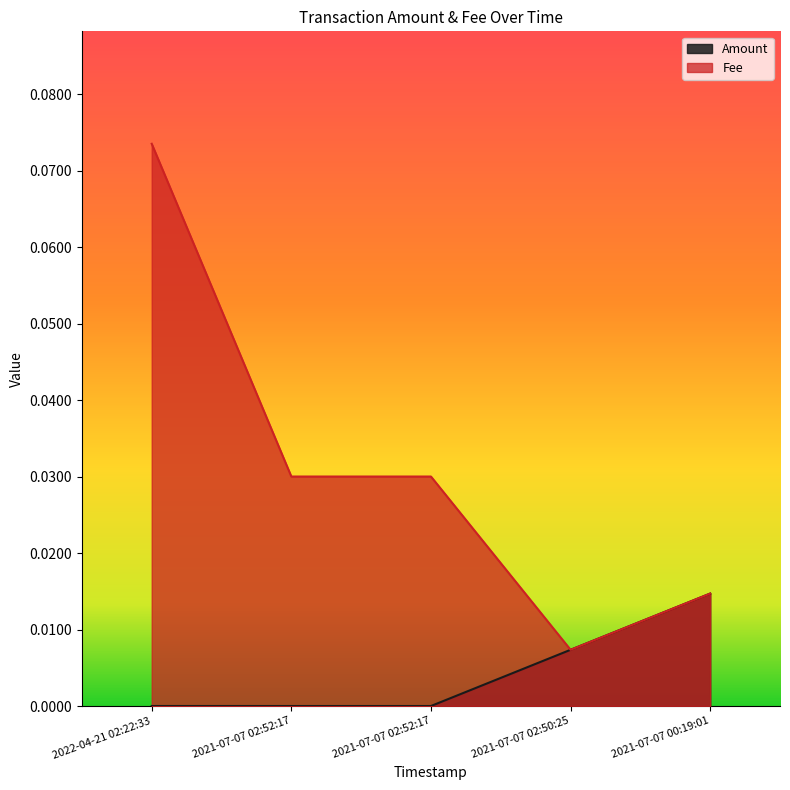

List the series in order of their overall mean, lowest first.

Amount, Fee